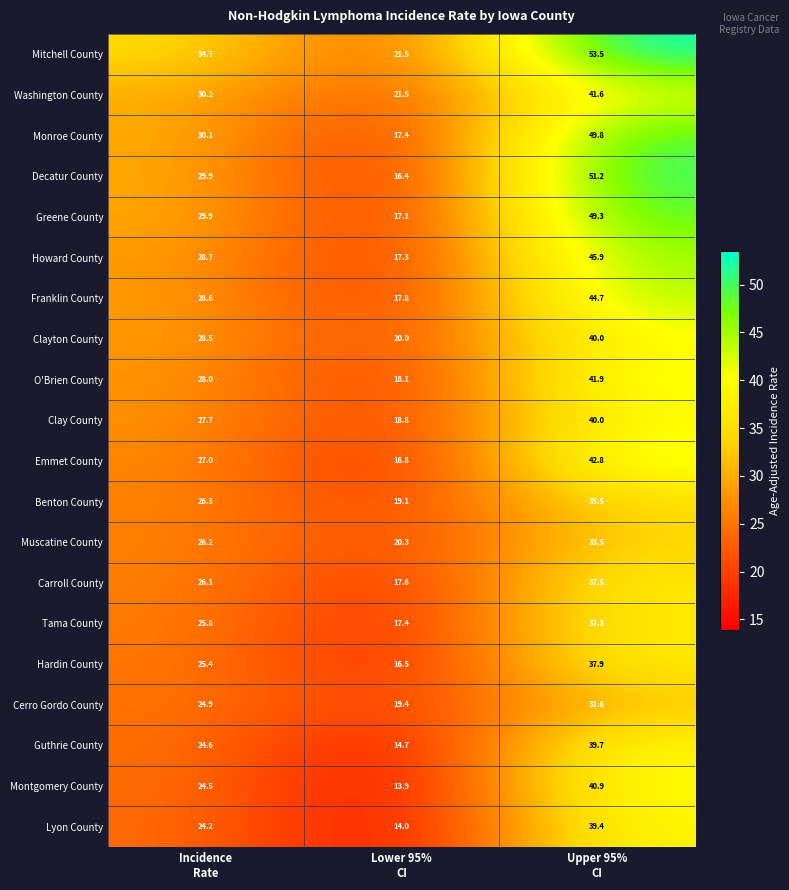

Which series has the largest total across all categories?

Mitchell County